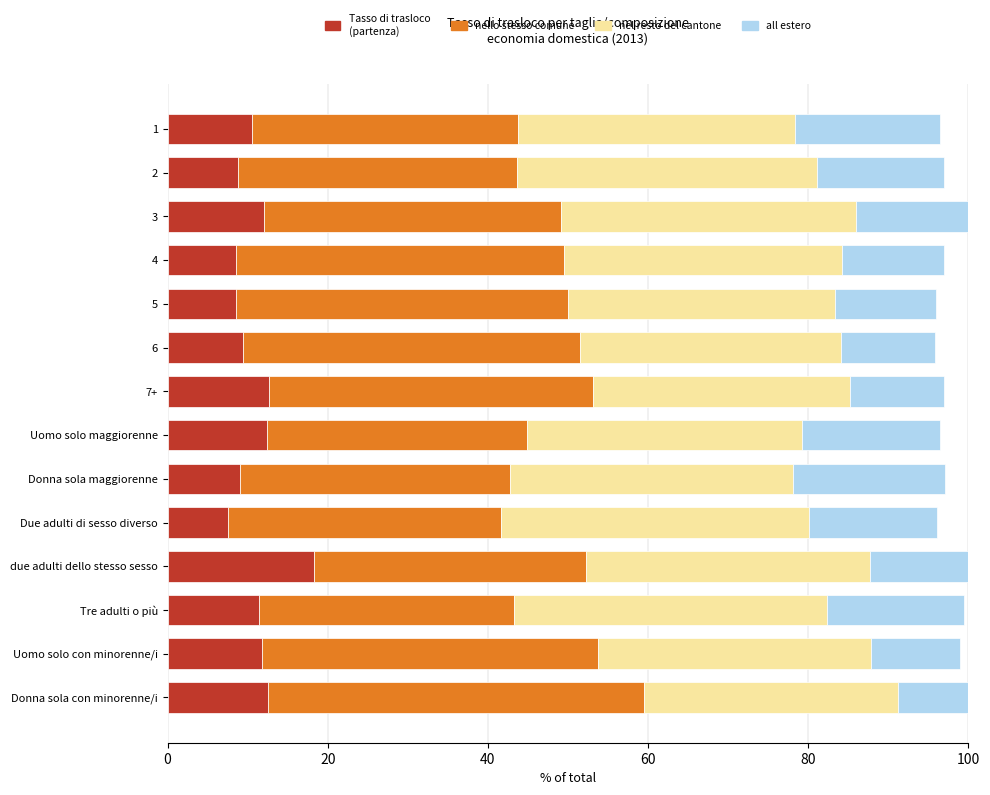

What is the maximum value for nello stesso comune?

47.0